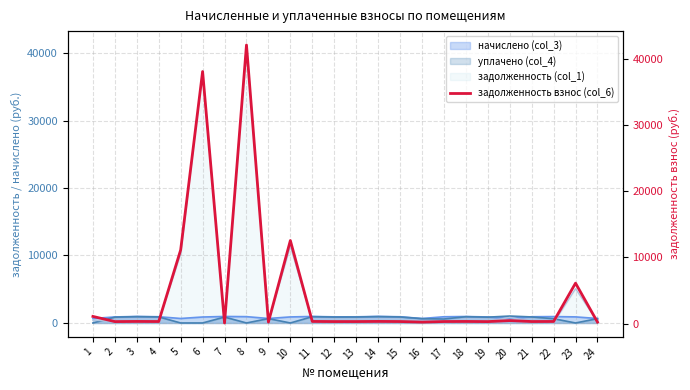

Reading left to right, extract all data points from this chart.

1079.1	298.0	321.5	308.3	11137.5	38120.9	88.6	42131.6	222.4	12559.6	321.5	302.4	303.9	324.4	306.8	220.2	306.8	319.3	296.5	447.1	307.6	316.4	6110.5	220.9